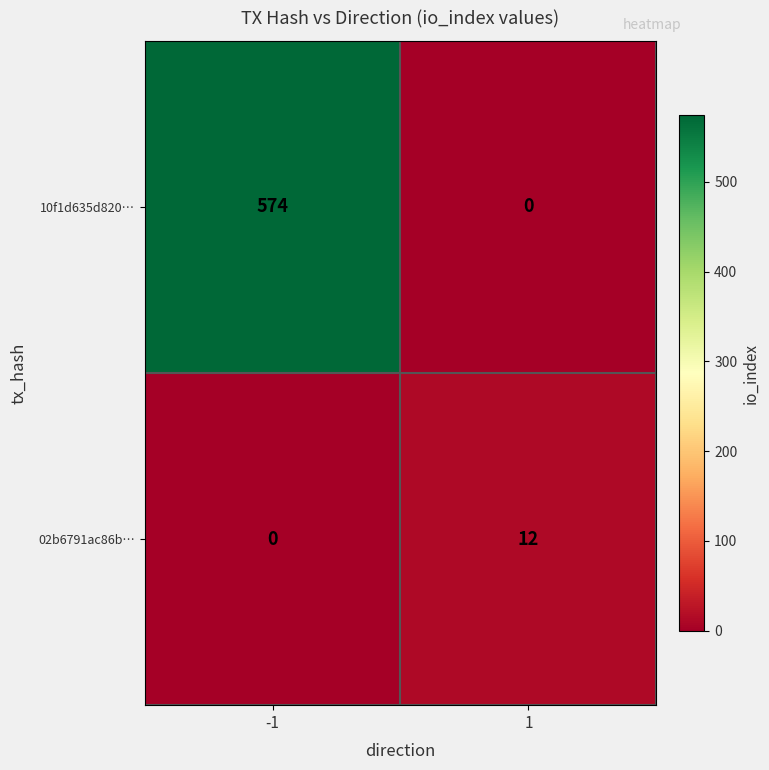

Reading right to left, what are all the values shown in this chart?

10f1d635d820…: 1=0	-1=574
02b6791ac86b…: 1=12	-1=0